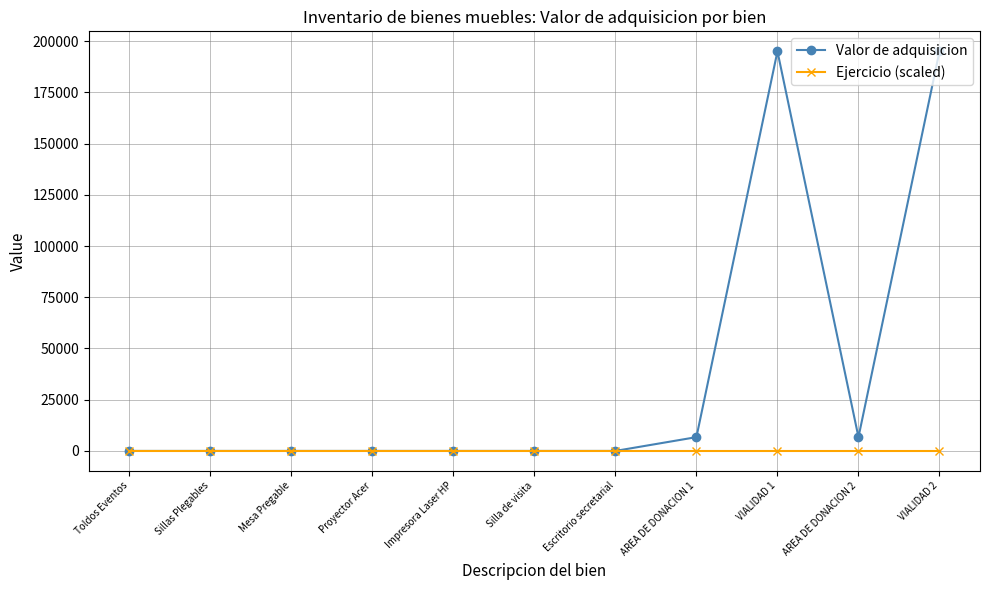

True or false: Valor de adquisicion has a value of 195013.0 at VIALIDAD 2.

True